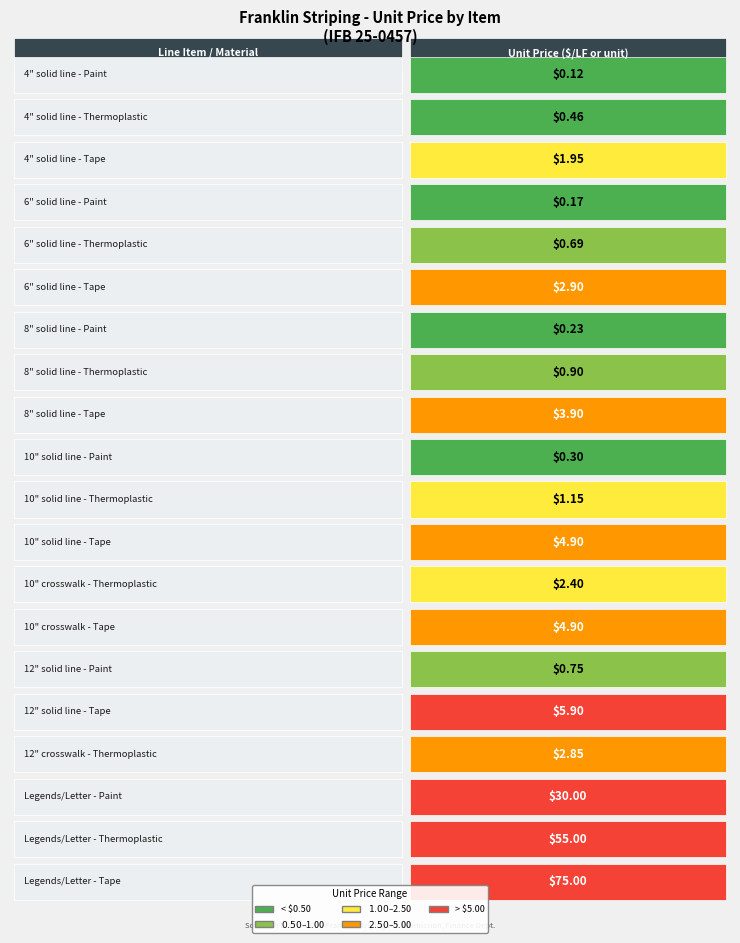

The value at 4 is 1.2. True or false?

False